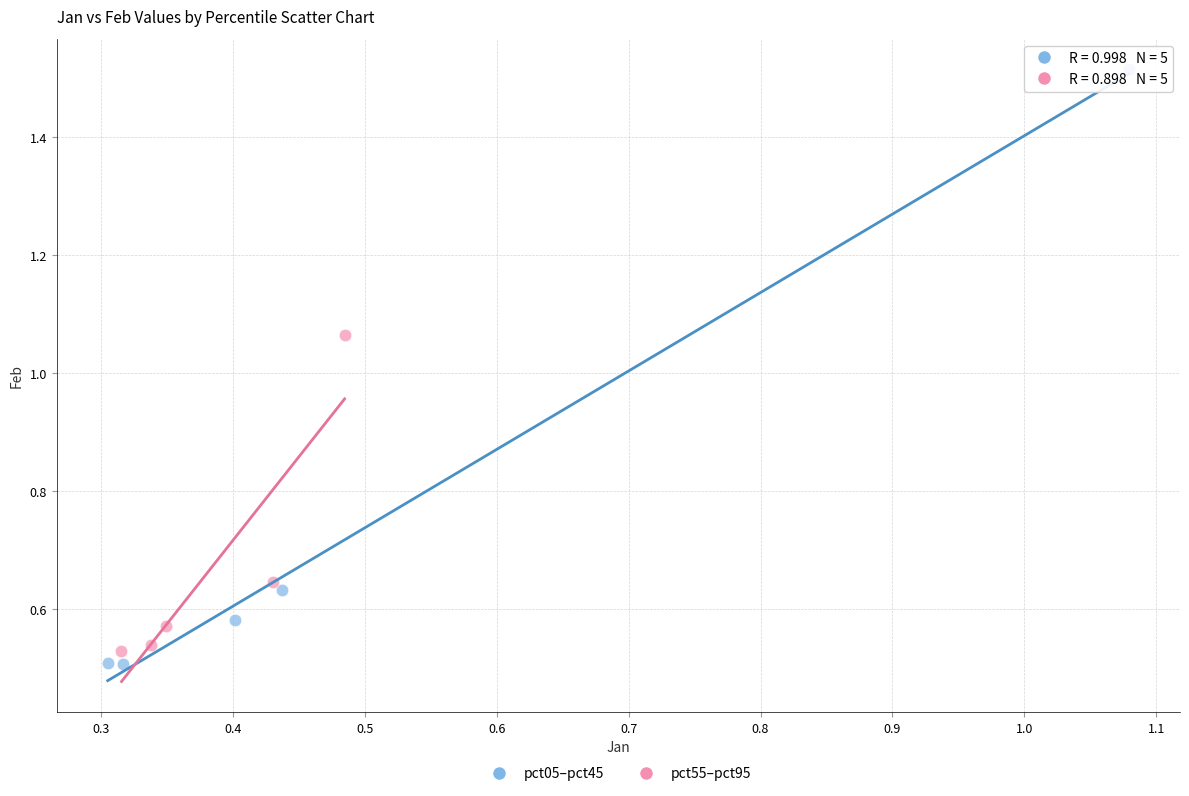

Which series reaches the maximum Y coordinate?

pct05–pct45